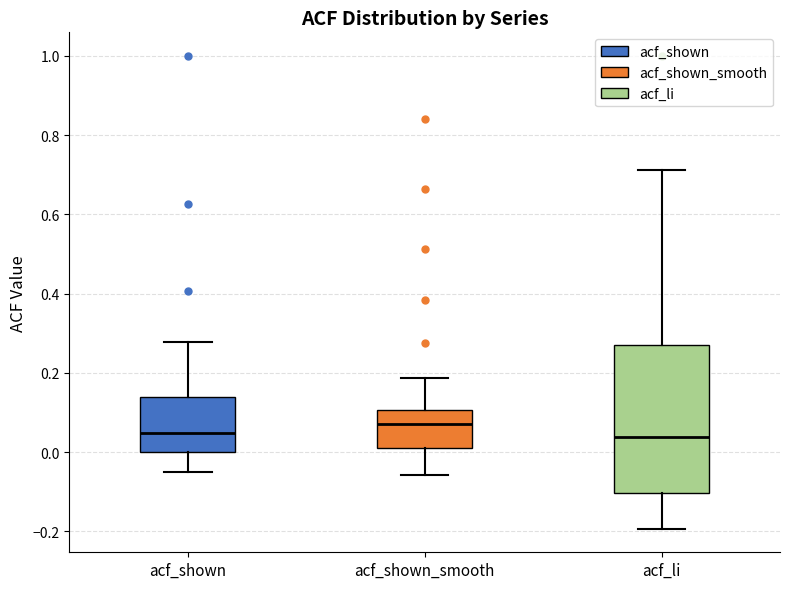

Comparing the boxes themselves (not the whiskers), which one is the tallest?

acf_li